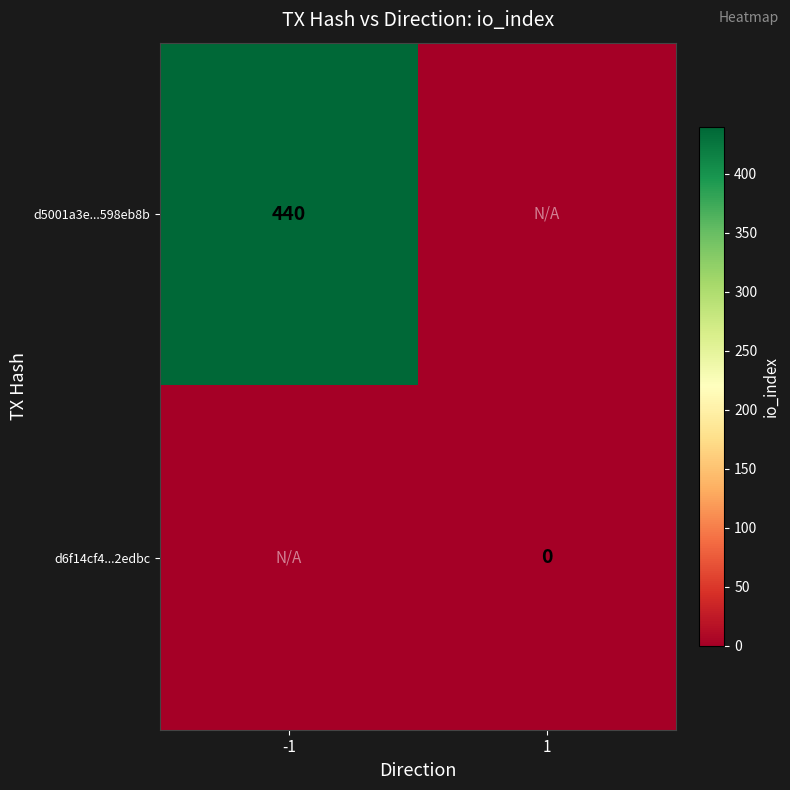

True or false: d5001a3e...598eb8b has a value of 440 at -1.

True